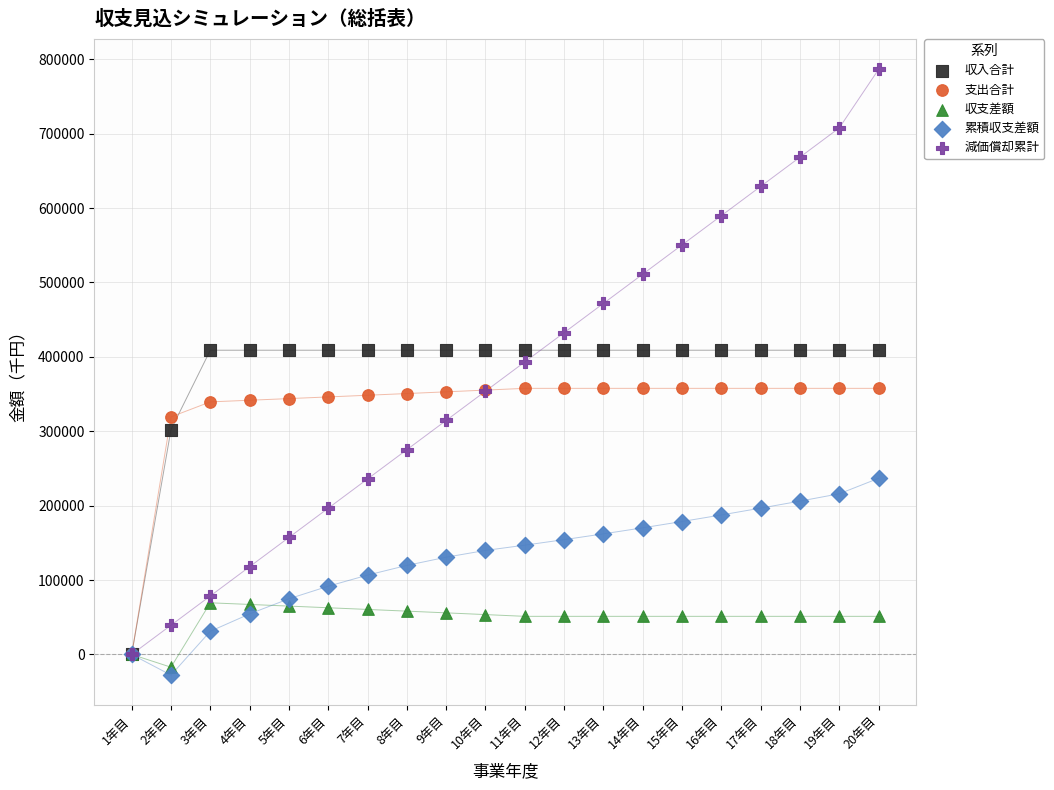

What are all the series names shown in the legend?

収入合計, 支出合計, 収支差額, 累積収支差額, 減価償却累計